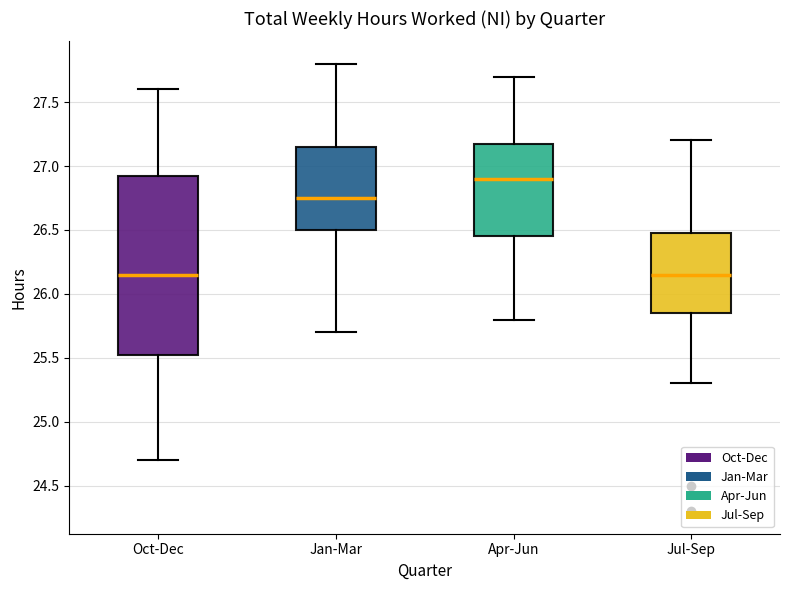

Where does the upper whisker of the box for Jul-Sep end on the y-axis? The values are not printed on the chart, so give them approximately, as read against the axis.

27.20